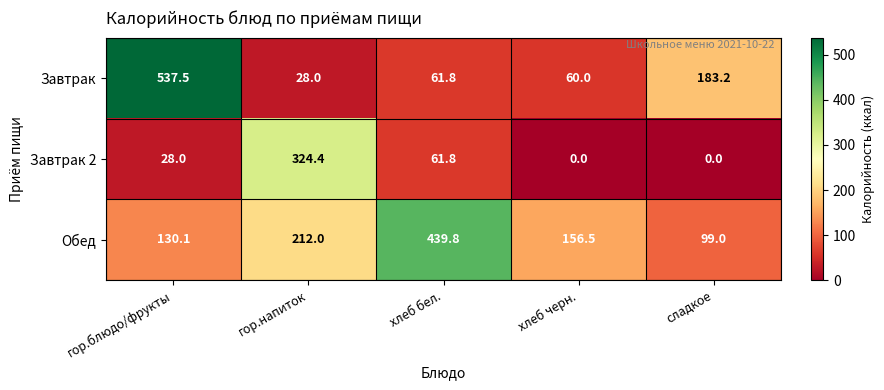

Reading right to left, extract all data points from this chart.

Завтрак: 183.2	60.0	61.8	28.0	537.5
Завтрак 2: 0.0	0.0	61.8	324.4	28.0
Обед: 99.0	156.5	439.8	212.0	130.1